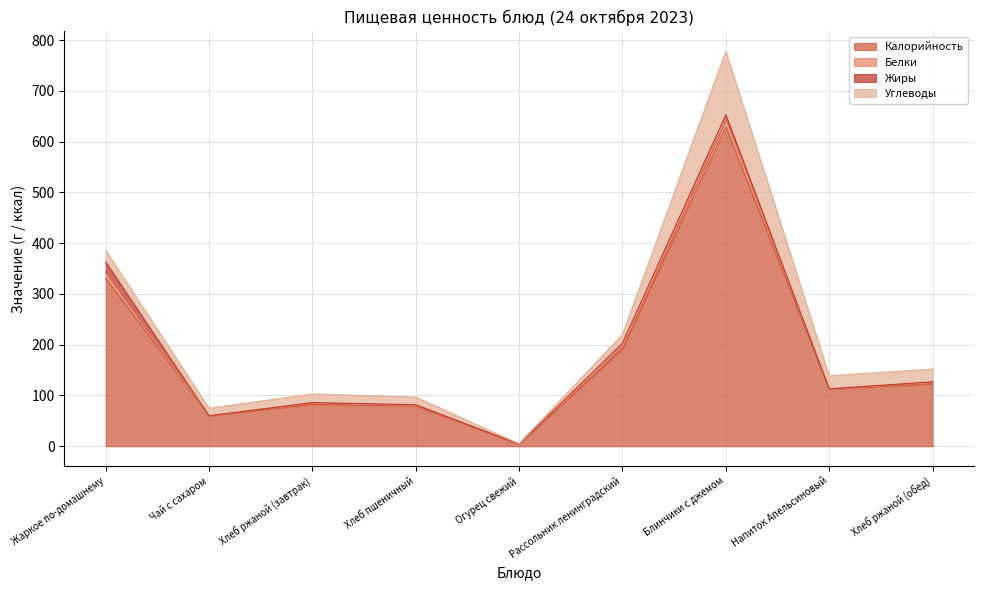

What is the value of the Углеводы point at the 9th from the left?

25.0